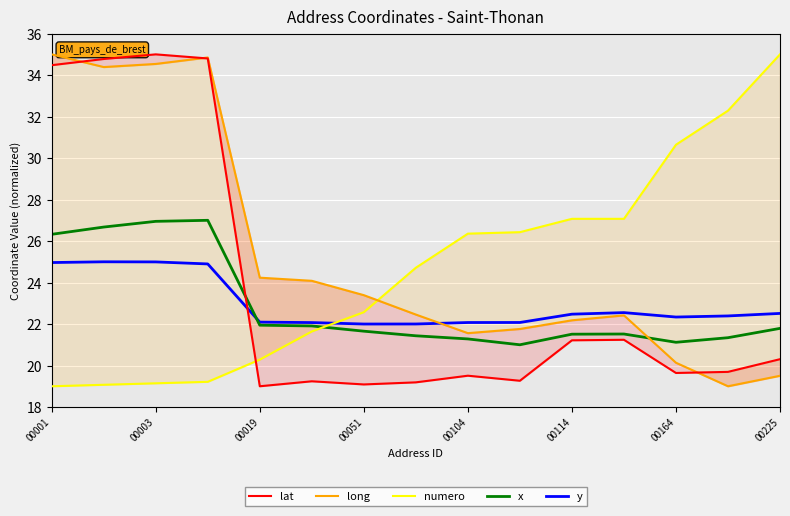

What is the approximate value of y at 00164?

22.3